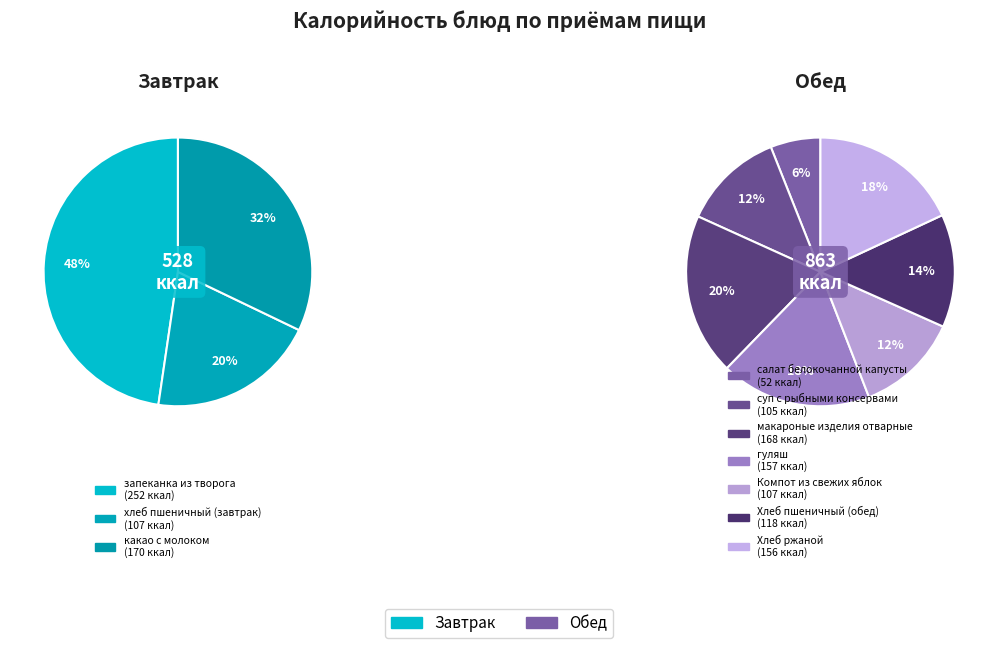

Combined, do хлеб пшеничный (завтрак) and гуляш account for over 50%?

No